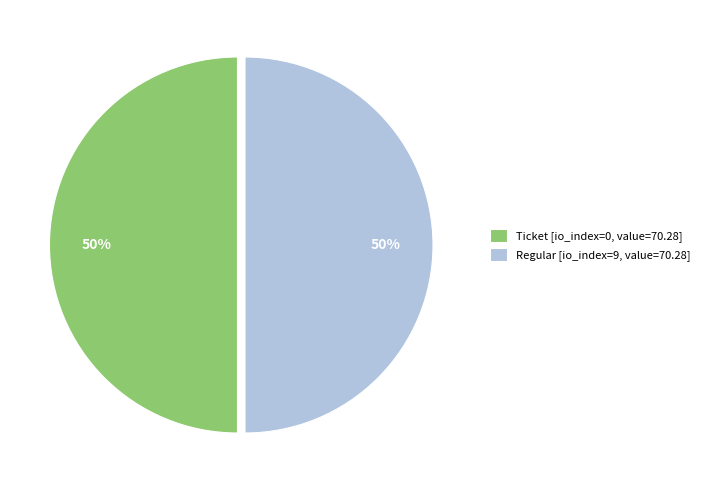

Approximately how many times larger is the value at Regular [io_index=9, value=70.28] compared to Ticket [io_index=0, value=70.28]?

1.0